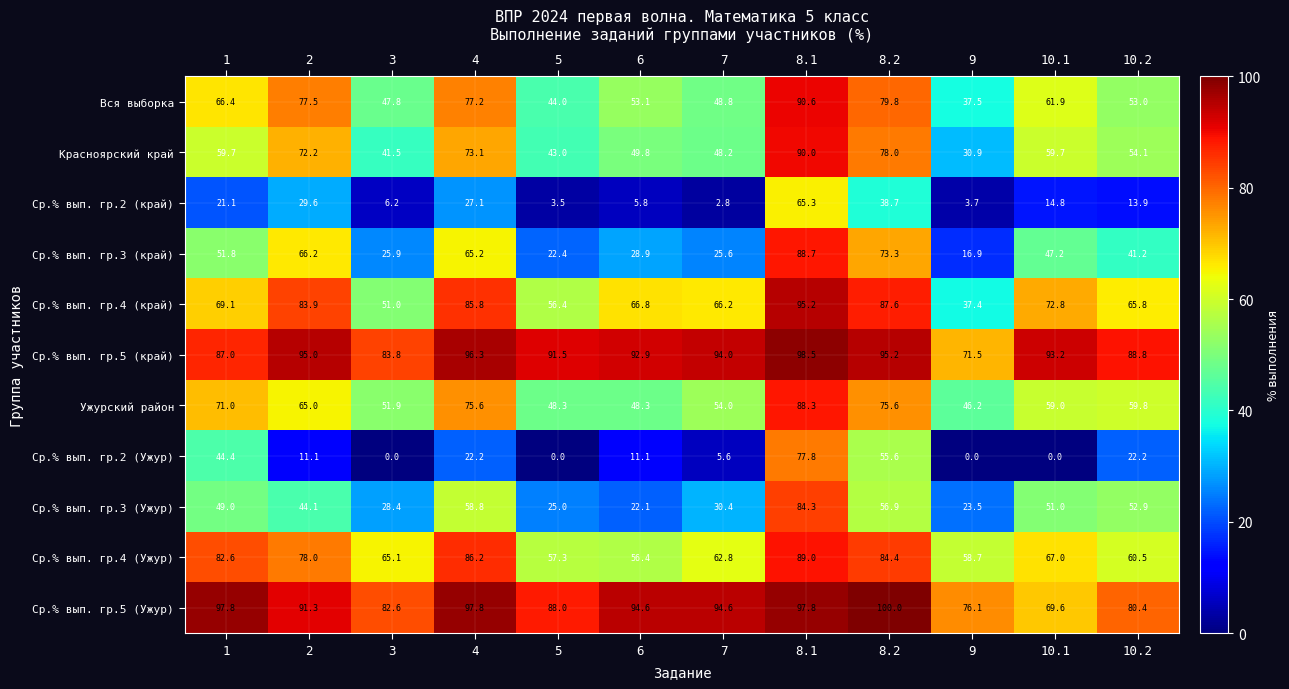

How many data points does each series have?

12